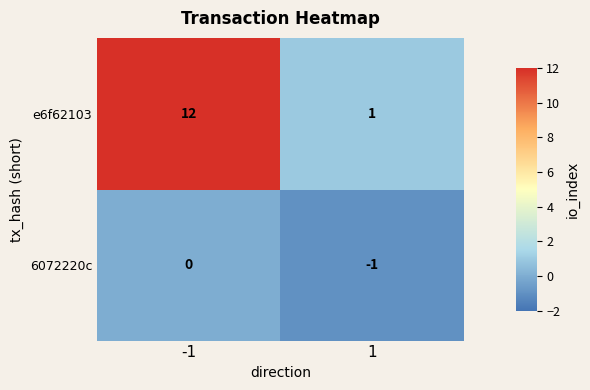

List the series in order of their peak value, highest first.

e6f62103, 6072220c